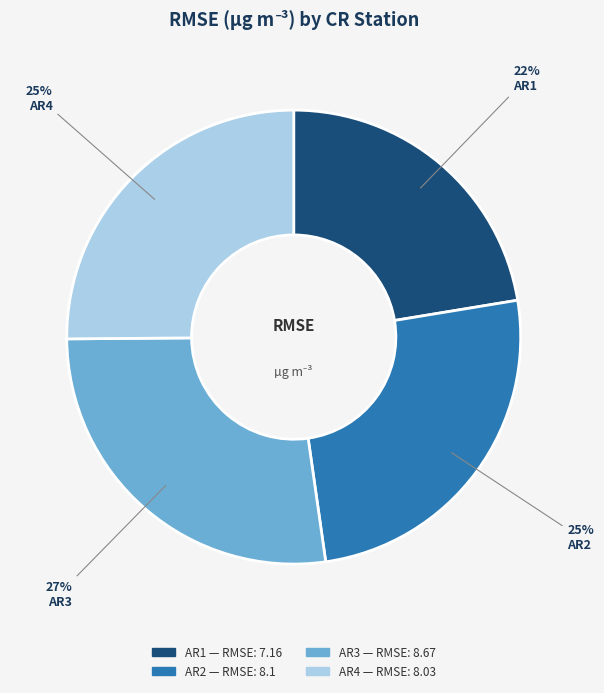

True or false: AR1 accounts for 37% of the total.

False